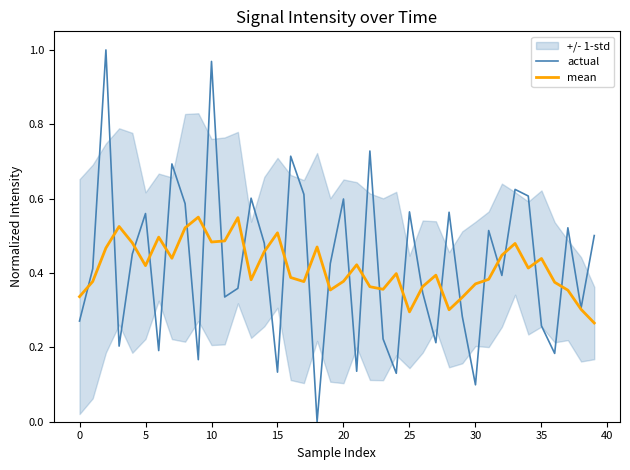

What is the label of the 18th point from the right?

22